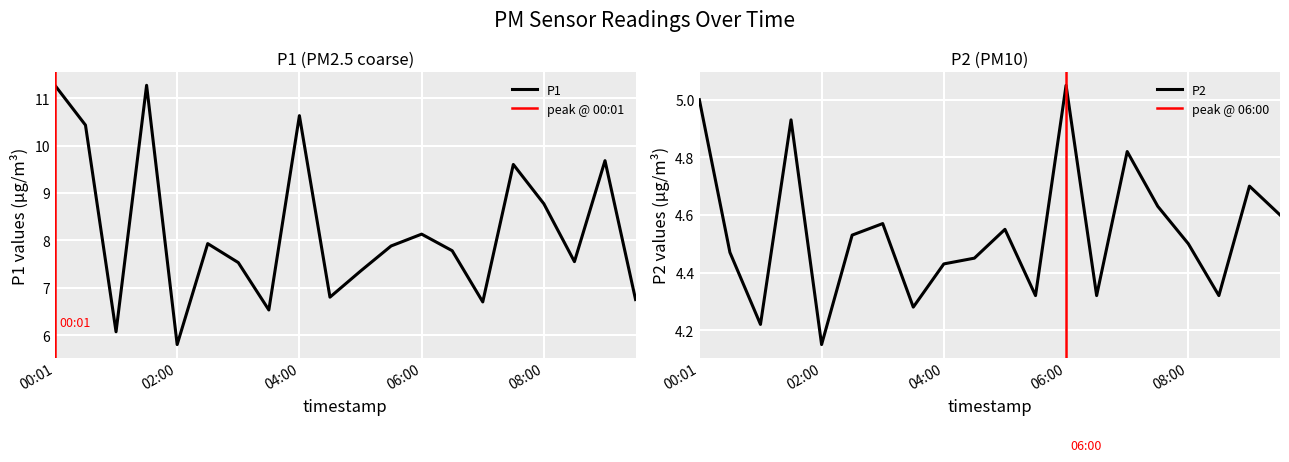

Is it true that P1 equals 15.2 at 04:00?

False